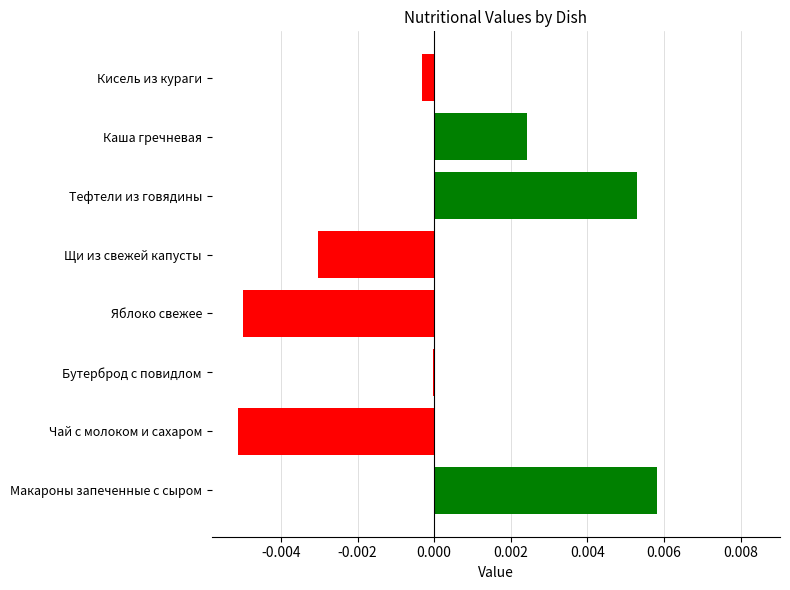

How many data points does each series have?

8